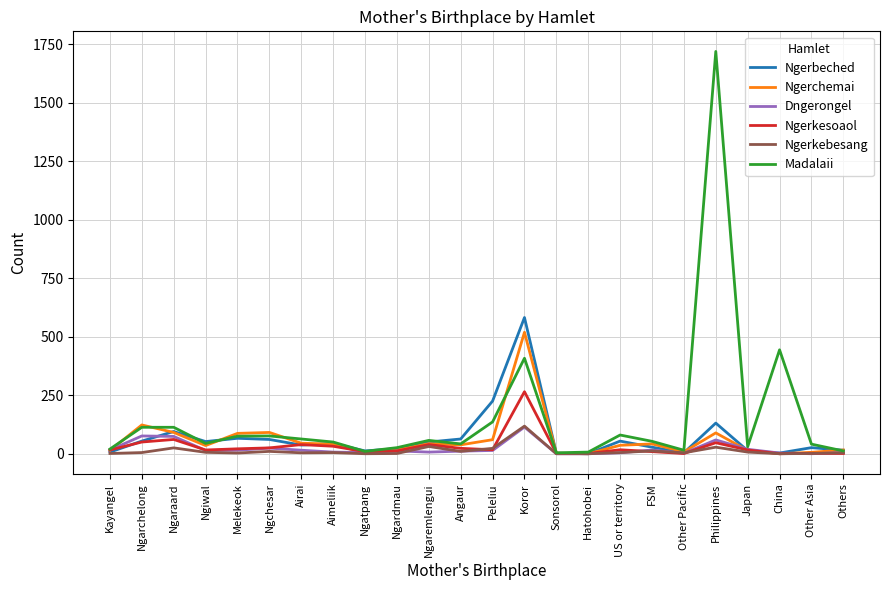

Which series has the largest total across all categories?

Madalaii